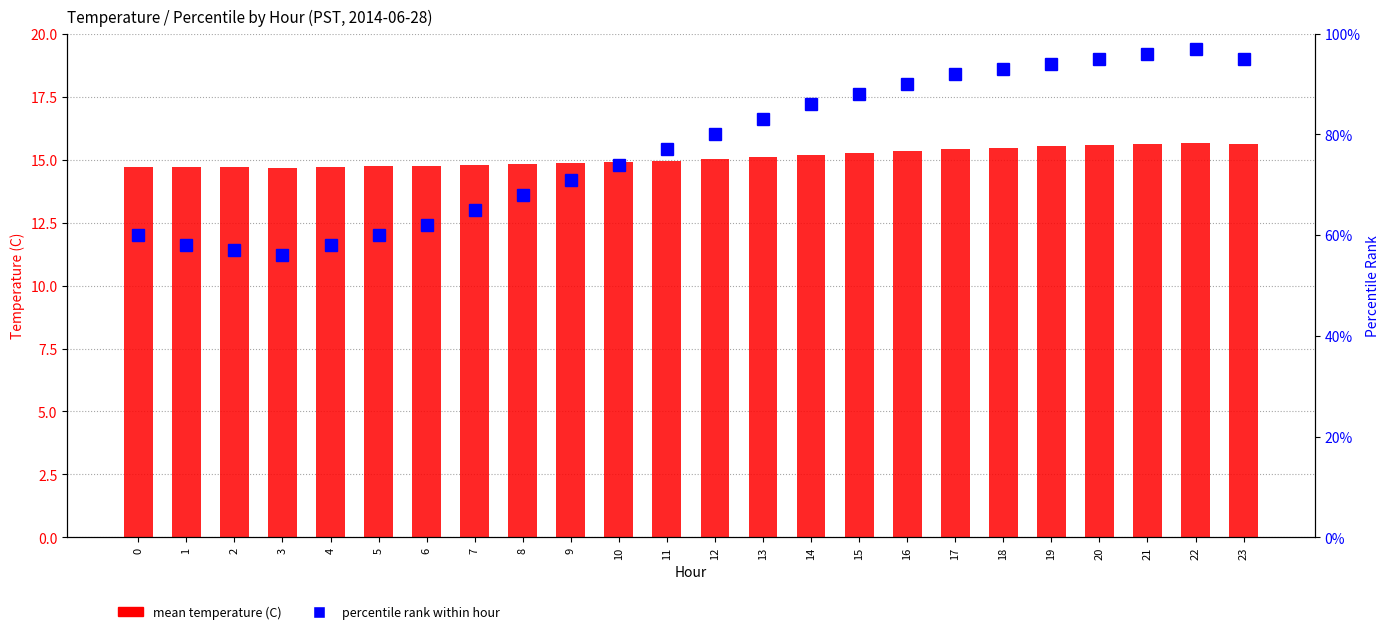

Which category has the lowest value in the percentile rank within hour series?

3